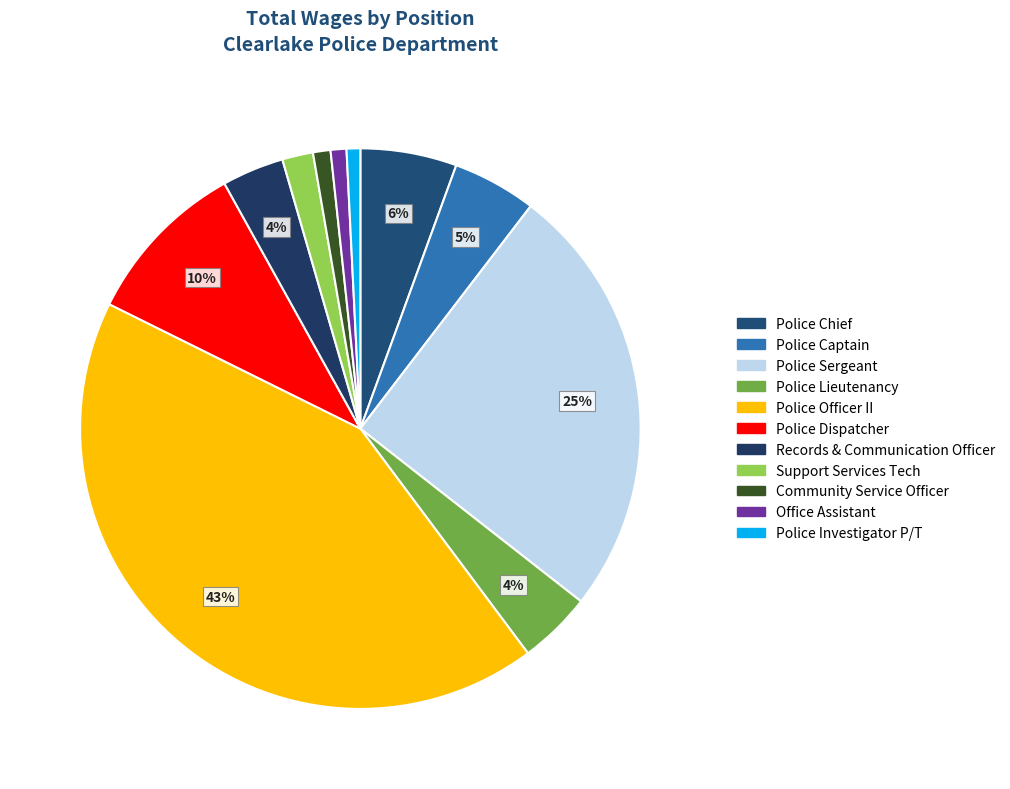

What is the largest slice in the pie chart?

Police Officer II